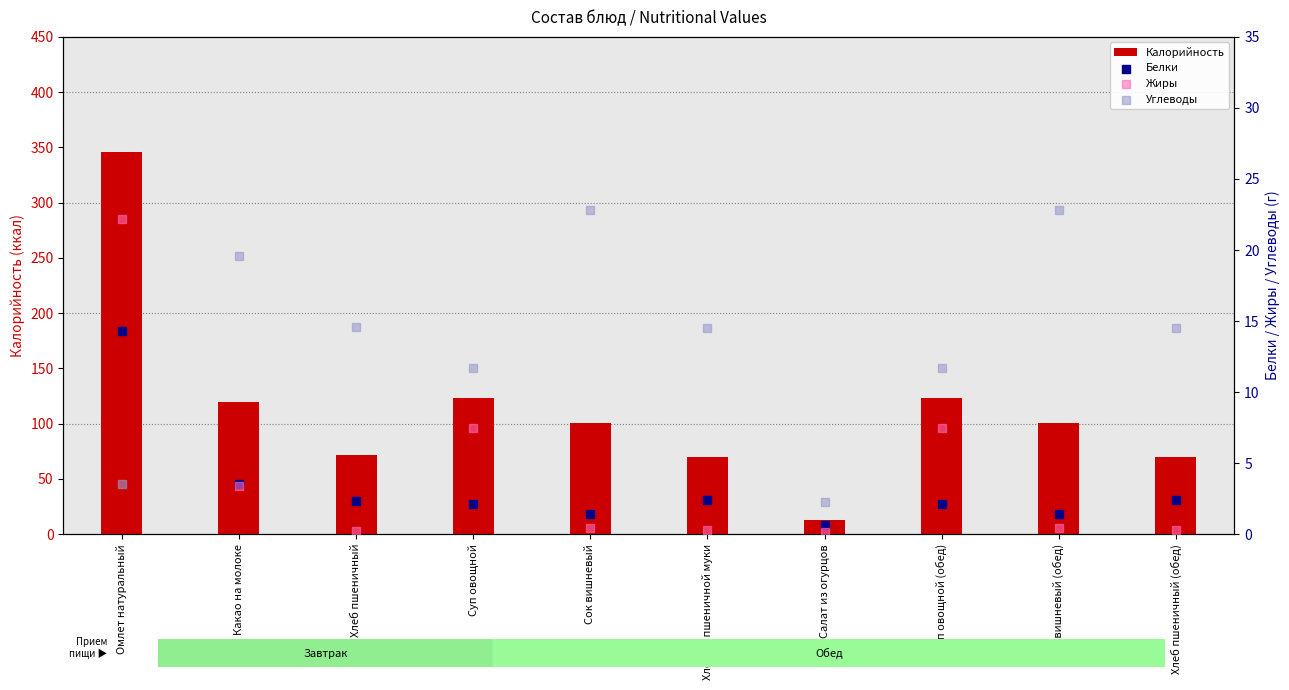

Which series contains the highest Y value?

Калорийность